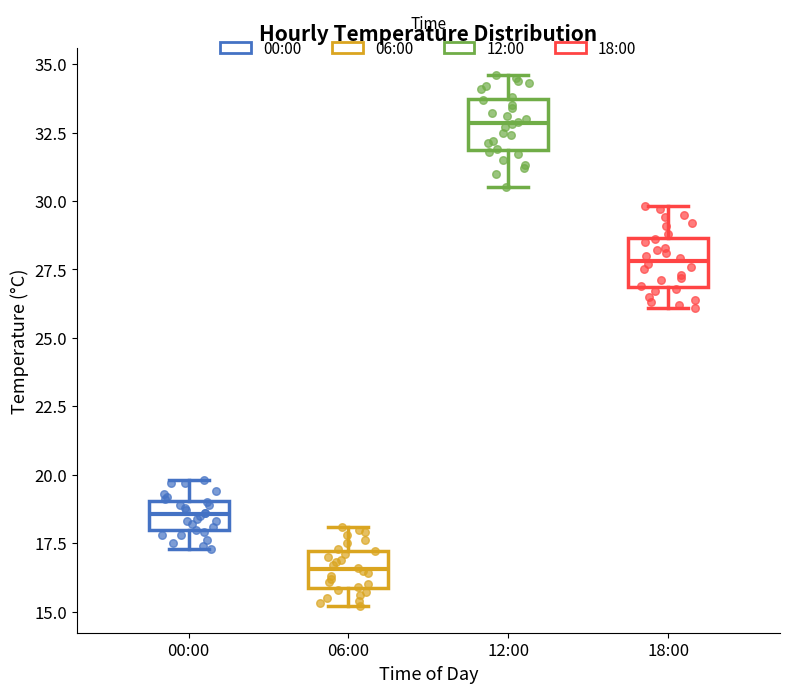

Reading left to right, read every box against the y-axis: the position of its median line, the range the box covers, and the ends of its whiskers. The values are not printed on the chart, so give them approximately, as read against the axis.

00:00: median 18.5, box 18.0 to 19.0, whiskers 17.5 to 20.0
06:00: median 16.5, box 16.0 to 17.0, whiskers 15.0 to 18.0
12:00: median 33.0, box 32.0 to 33.5, whiskers 30.5 to 34.5
18:00: median 28.0, box 27.0 to 28.5, whiskers 26.0 to 30.0